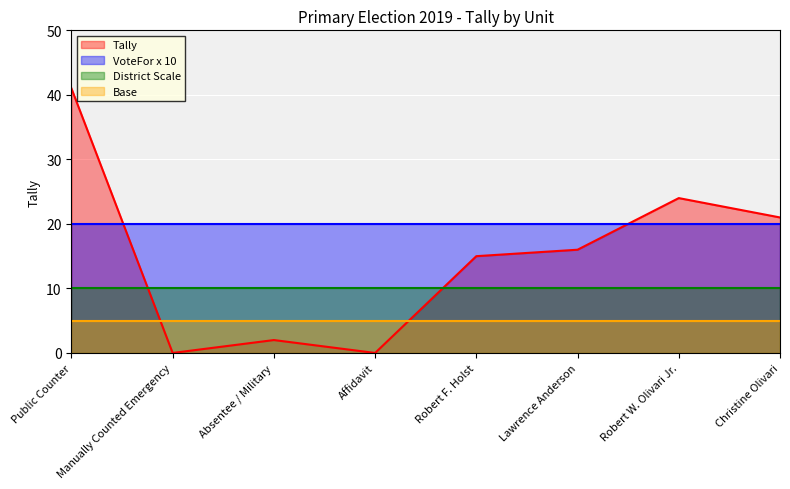

What is the value of the Absentee / Military point at the 1st from the left?

2